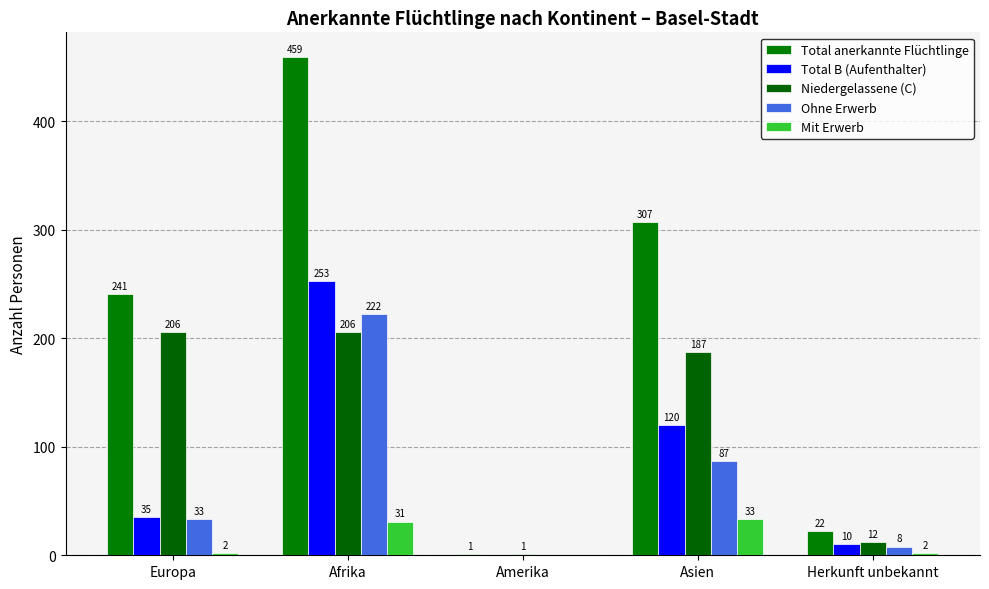

At which label does Mit Erwerb reach its minimum?

Amerika